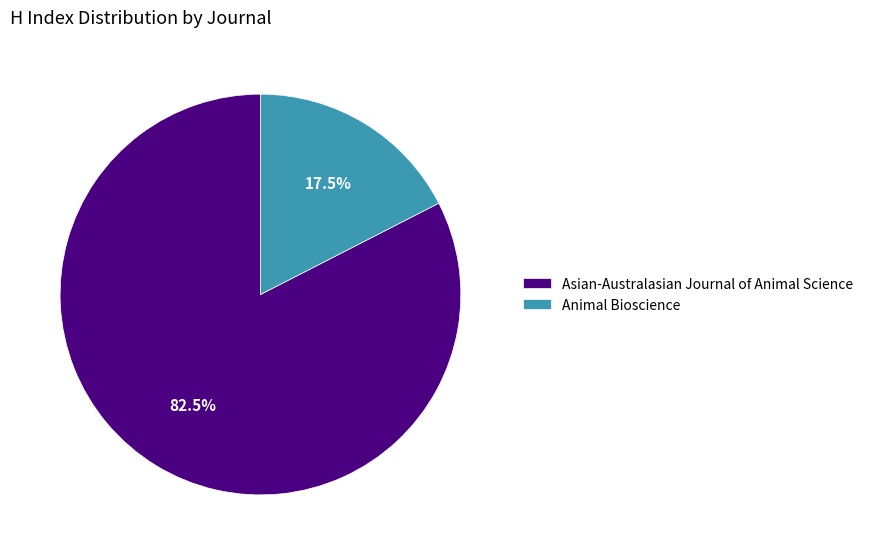

Approximately how many times larger is the value at Animal Bioscience compared to Asian-Australasian Journal of Animal Science?

0.2